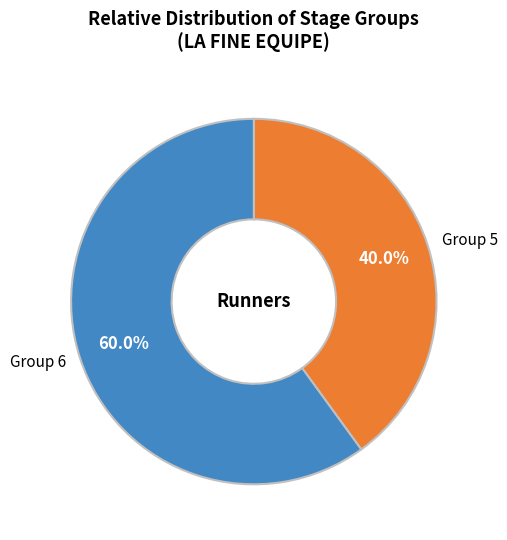

Is there a majority slice in this chart?

Yes